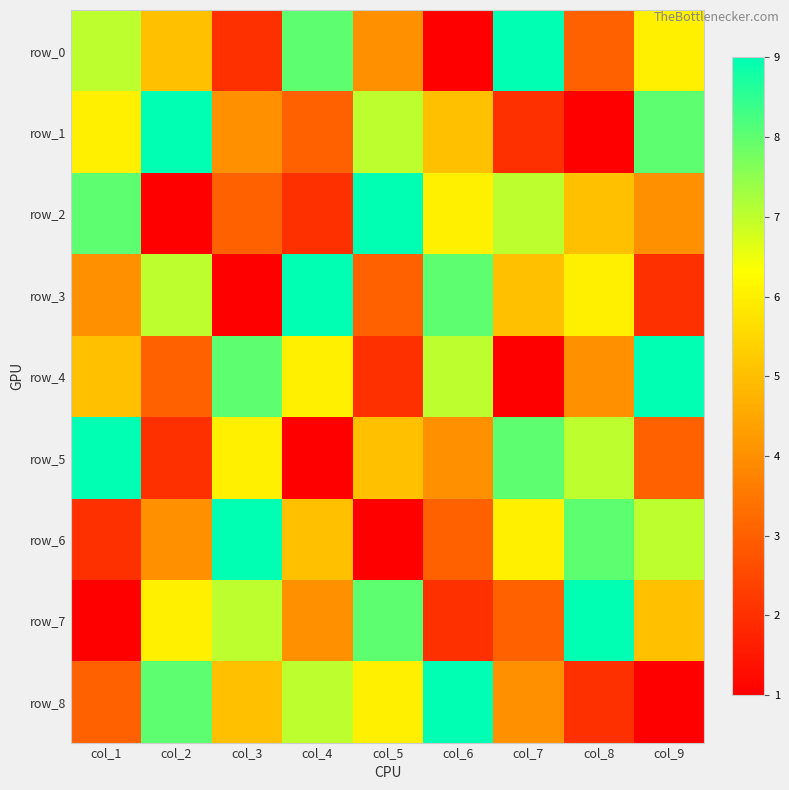

What is the sum of the row_5 values at col_6 and col_2?

6